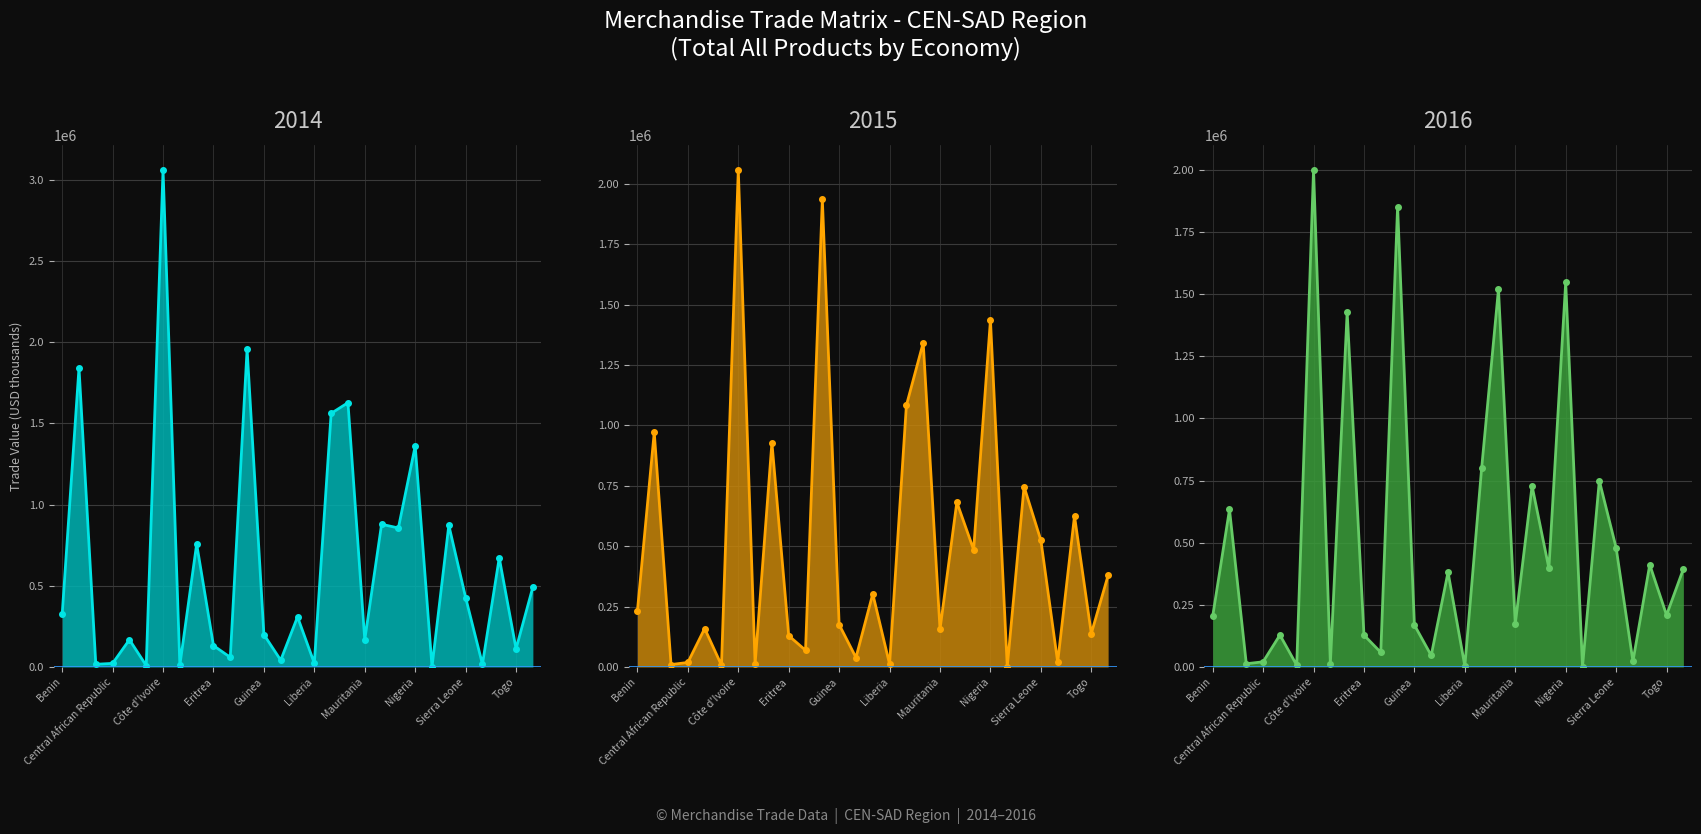

What value does the 2014 series have at Cabo Verde?

16689.4